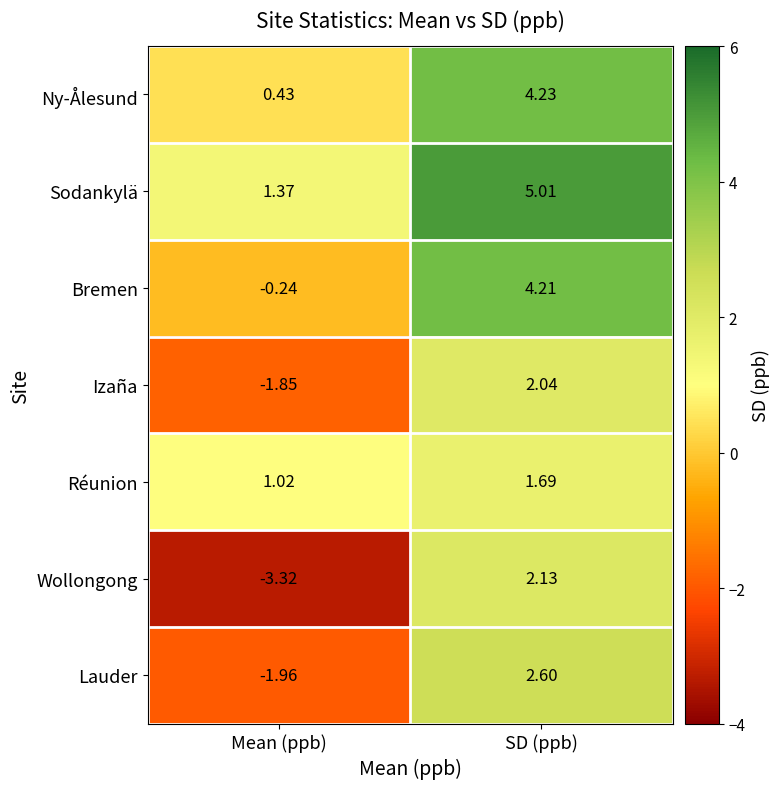

At which label is Lauder closest to 0?

Mean (ppb)